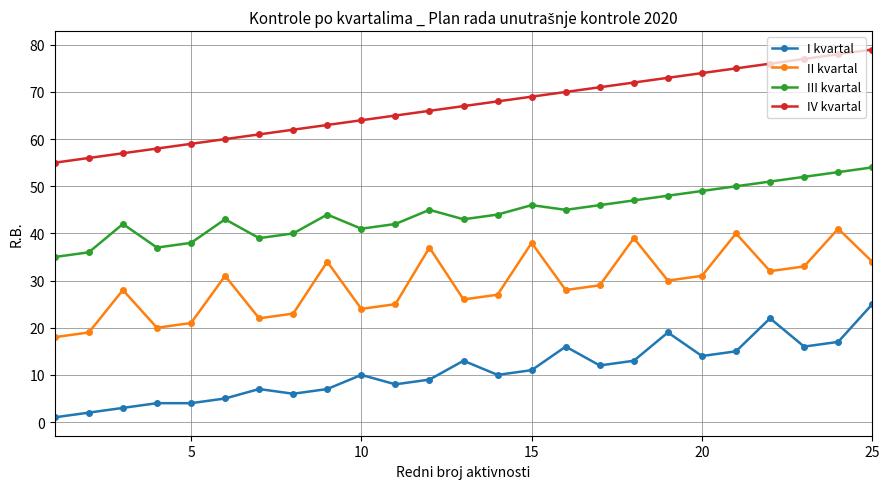

What is the average value of the II kvartal series?

29